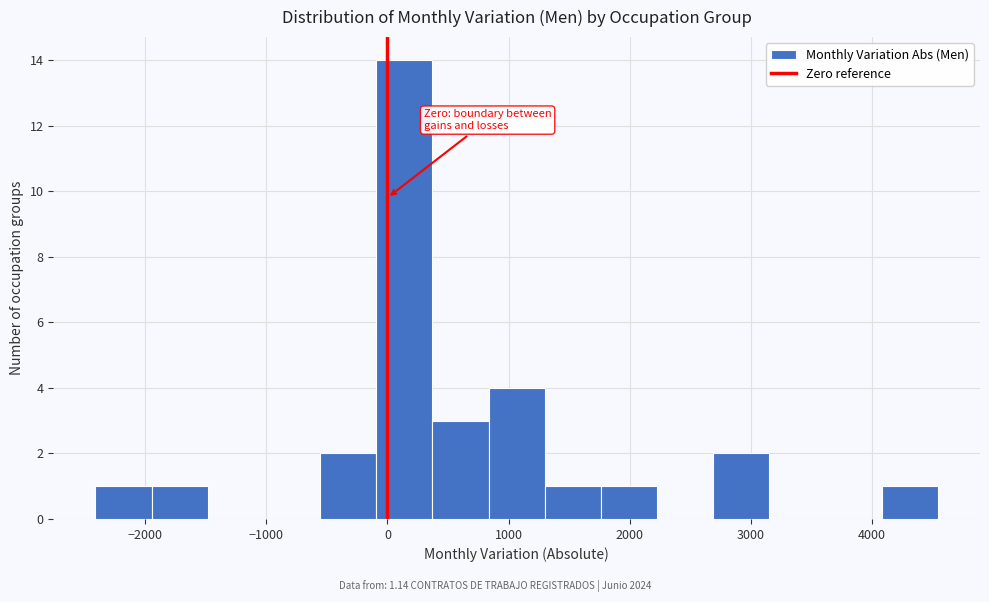

What is the height of the bar covering -100 to 400 on the x-axis? Neither the bar edges nor the heights are printed on the chart, so give them approximately, as read against the axes.

14